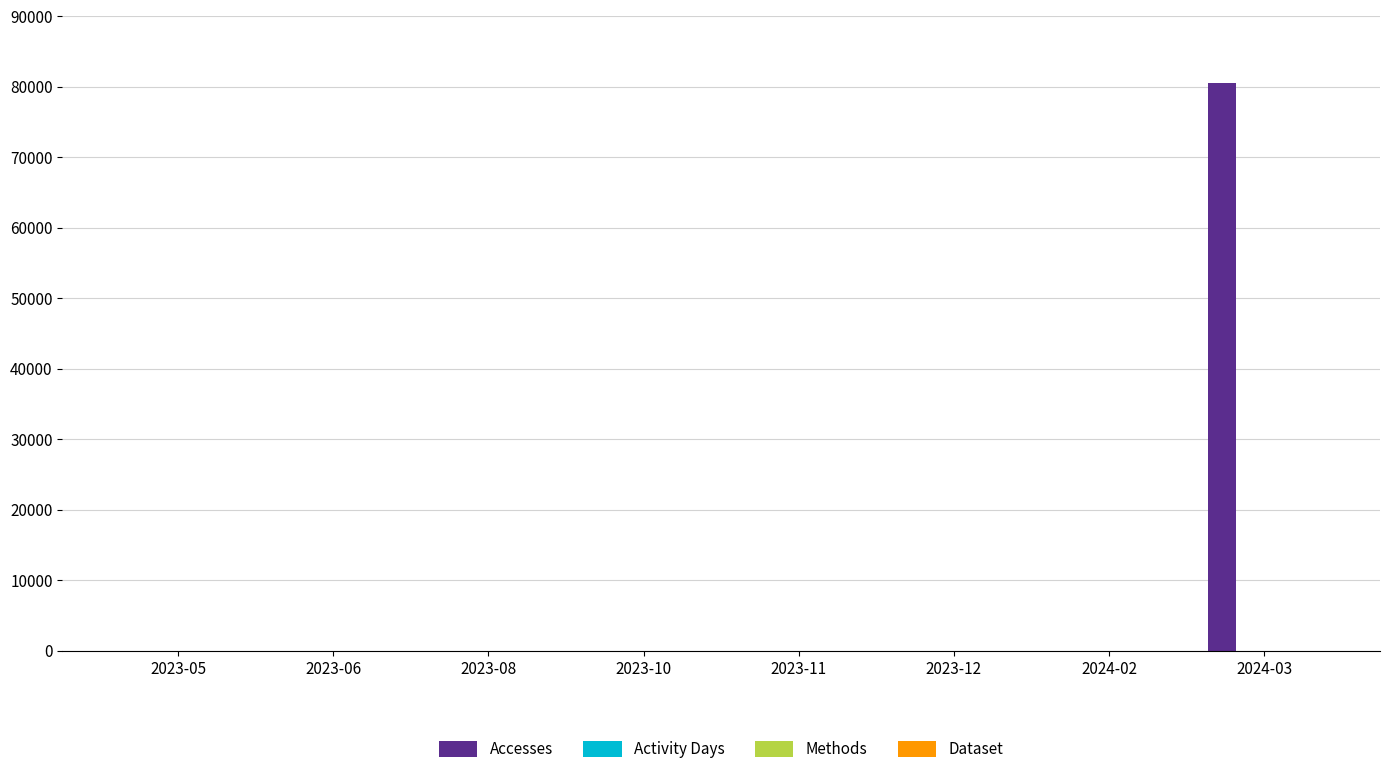

Which series has the largest total across all categories?

Accesses